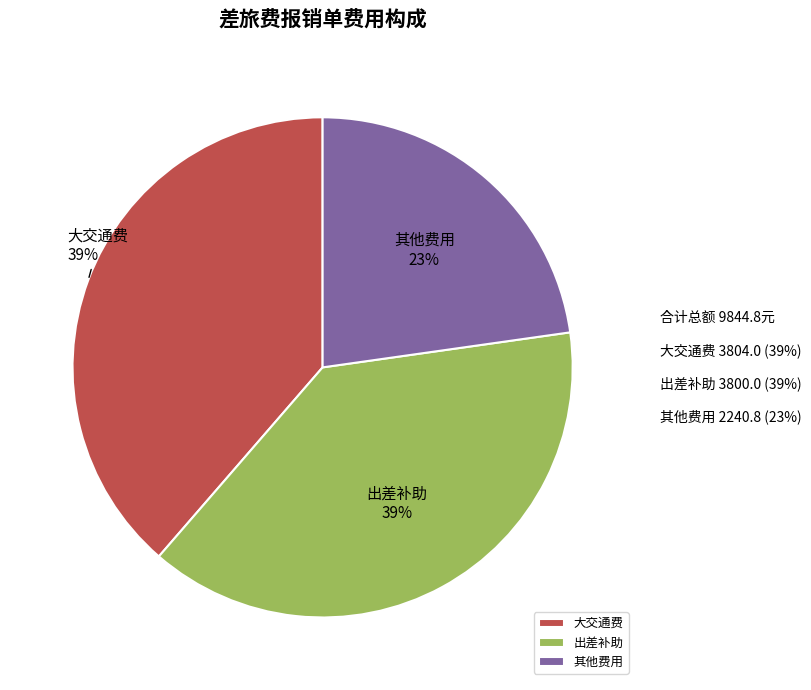

Is 8 the majority of the pie?

No